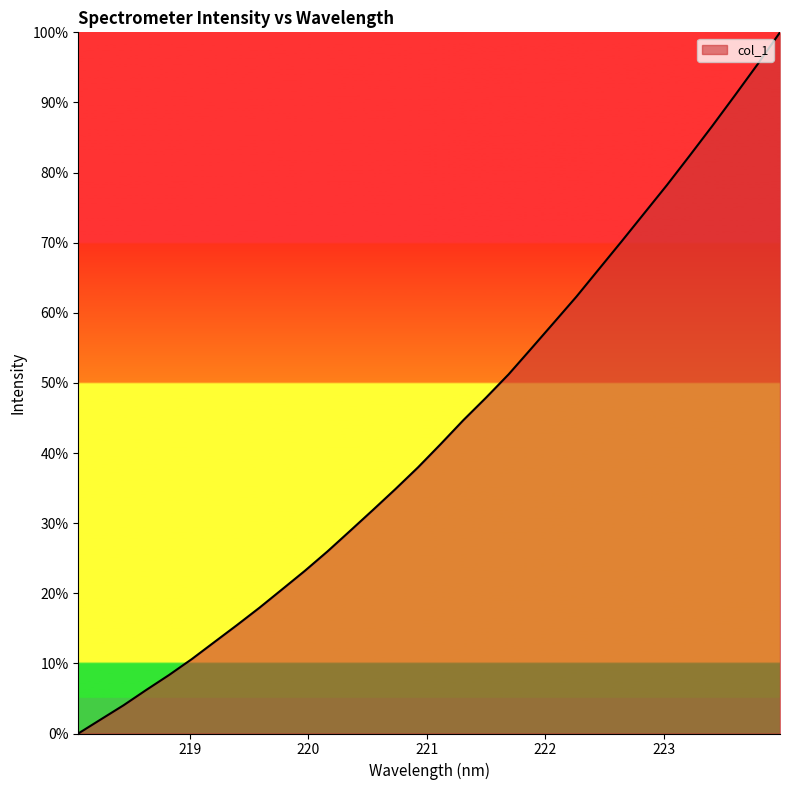

What is the average value?

43.3